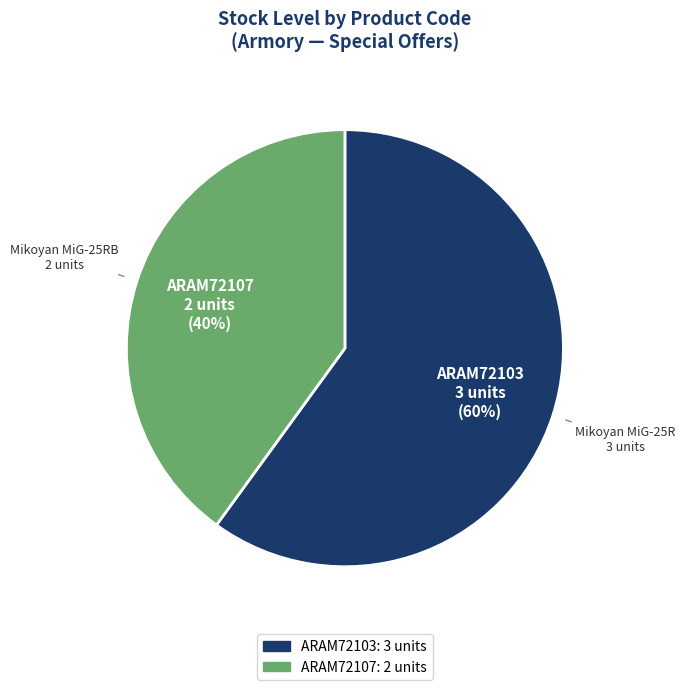

What is the majority slice?

ARAM72103